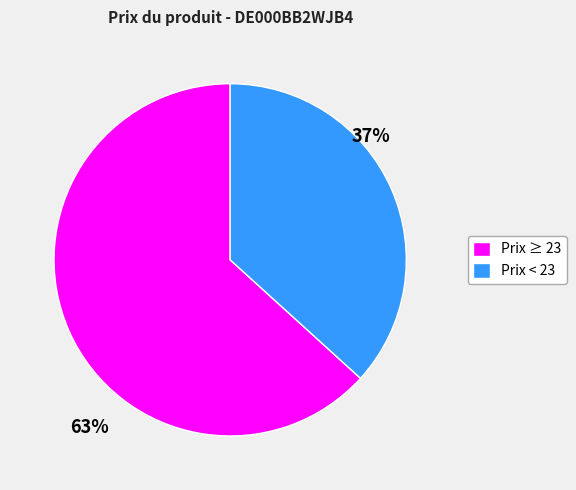

Which category has the smallest portion of the pie?

Prix < 23